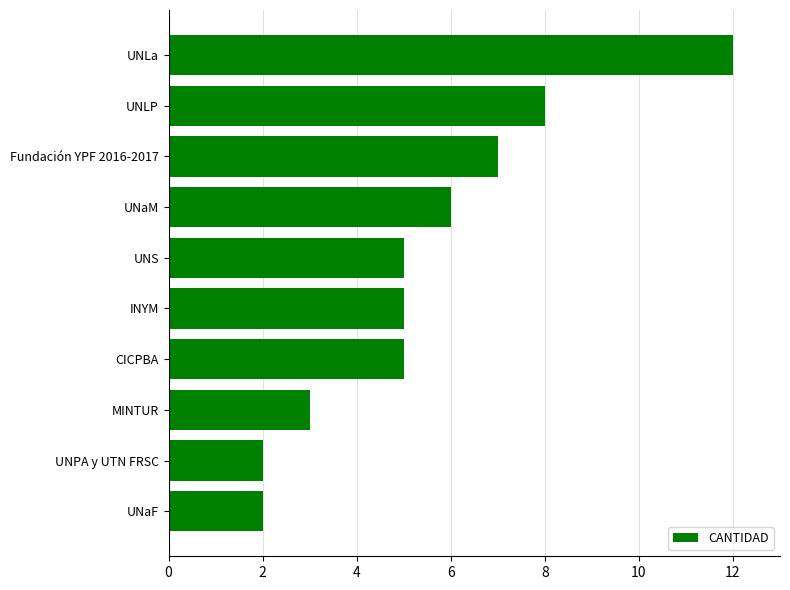

True or false: the data shows 2 at UNS.

False